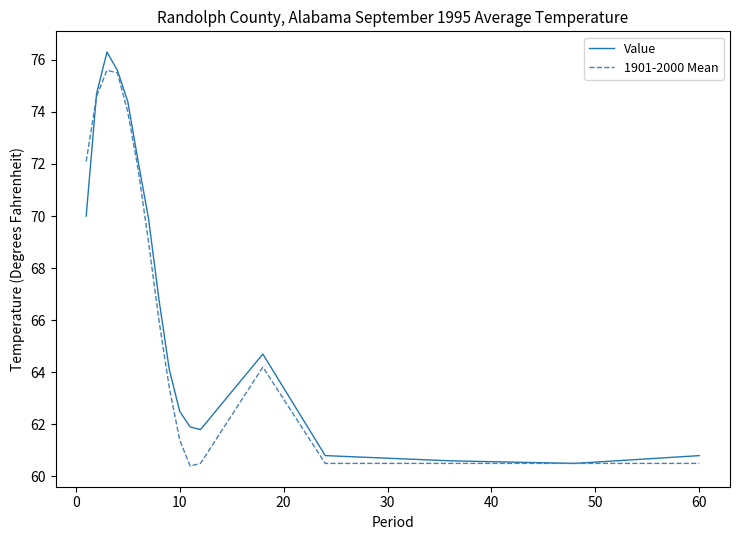

True or false: Value and 1901-2000 Mean intersect in this chart.

True